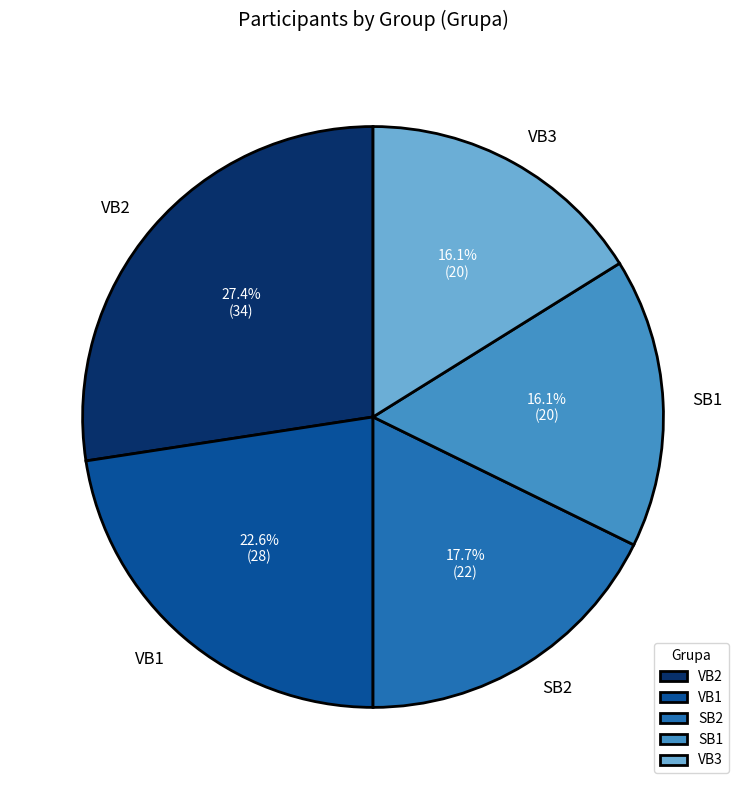

What percentage is NOT represented by VB3?

83.9%